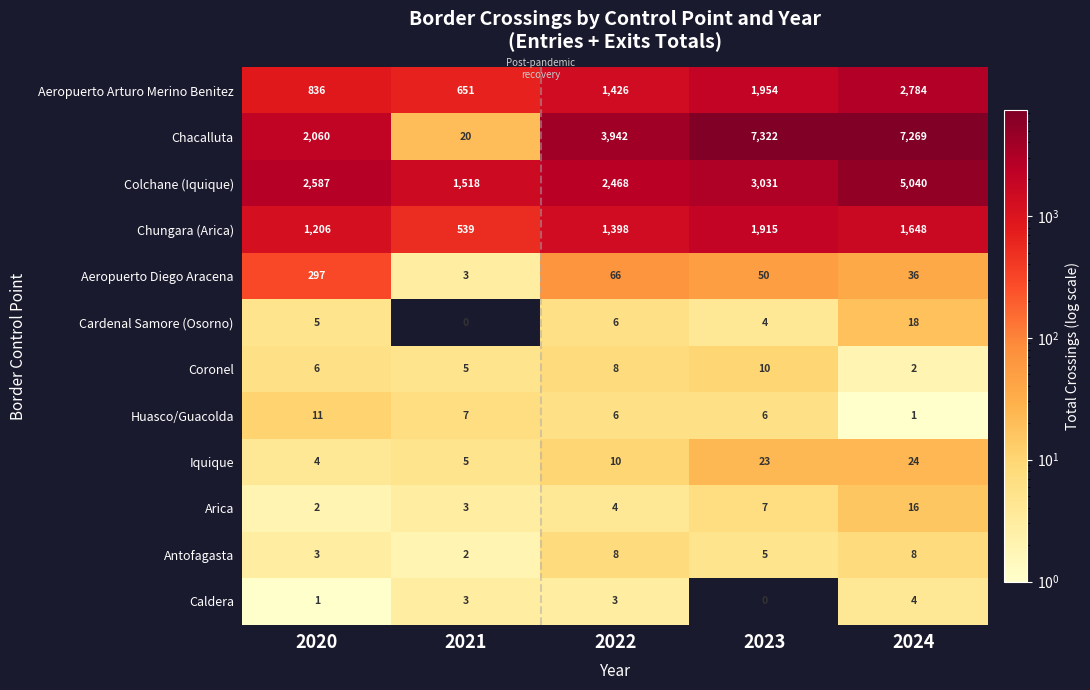

At how many categories does at least one series exceed 3606?

3